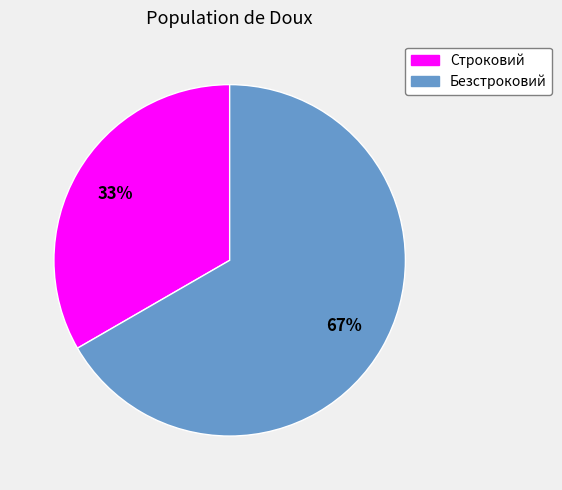

Count the number of slices in the pie.

2